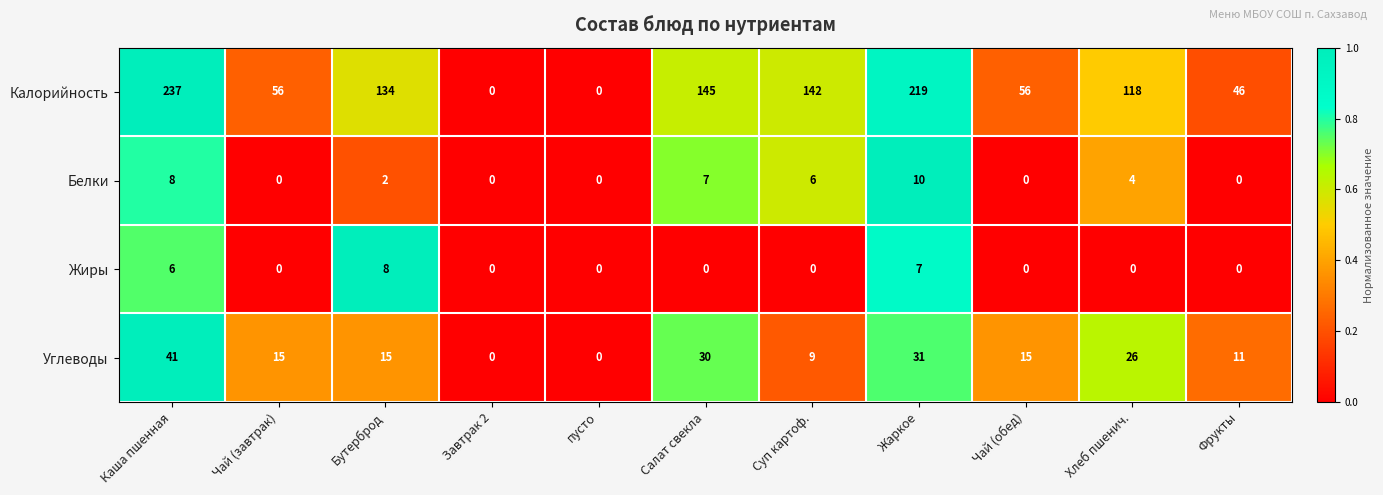

Rank the series at Жаркое from highest to lowest value.

Калорийность, Углеводы, Белки, Жиры